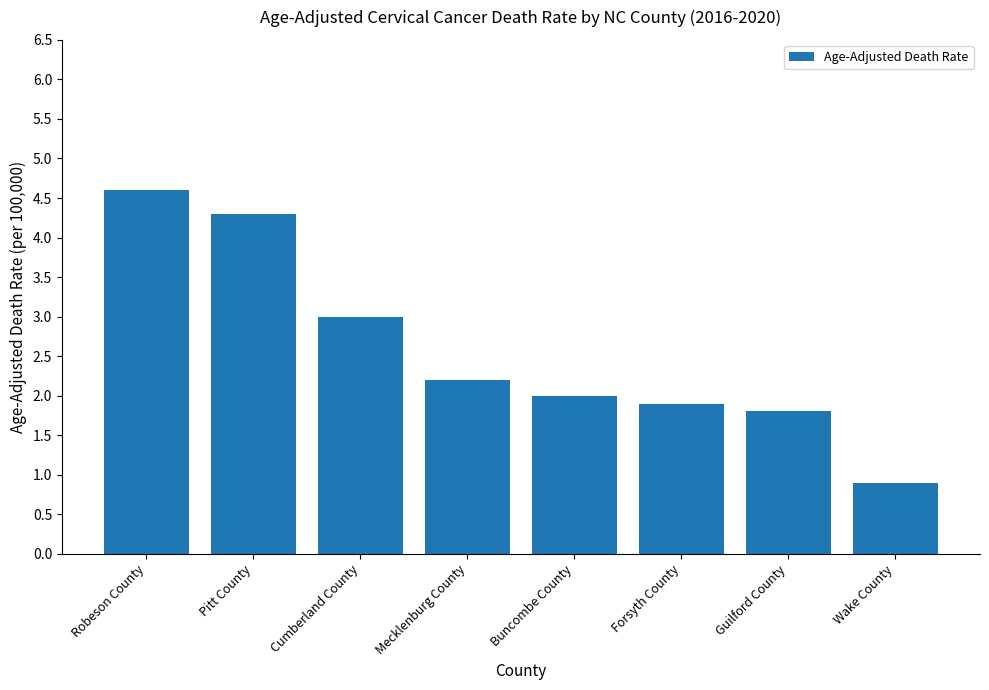

What is the average value?

2.6